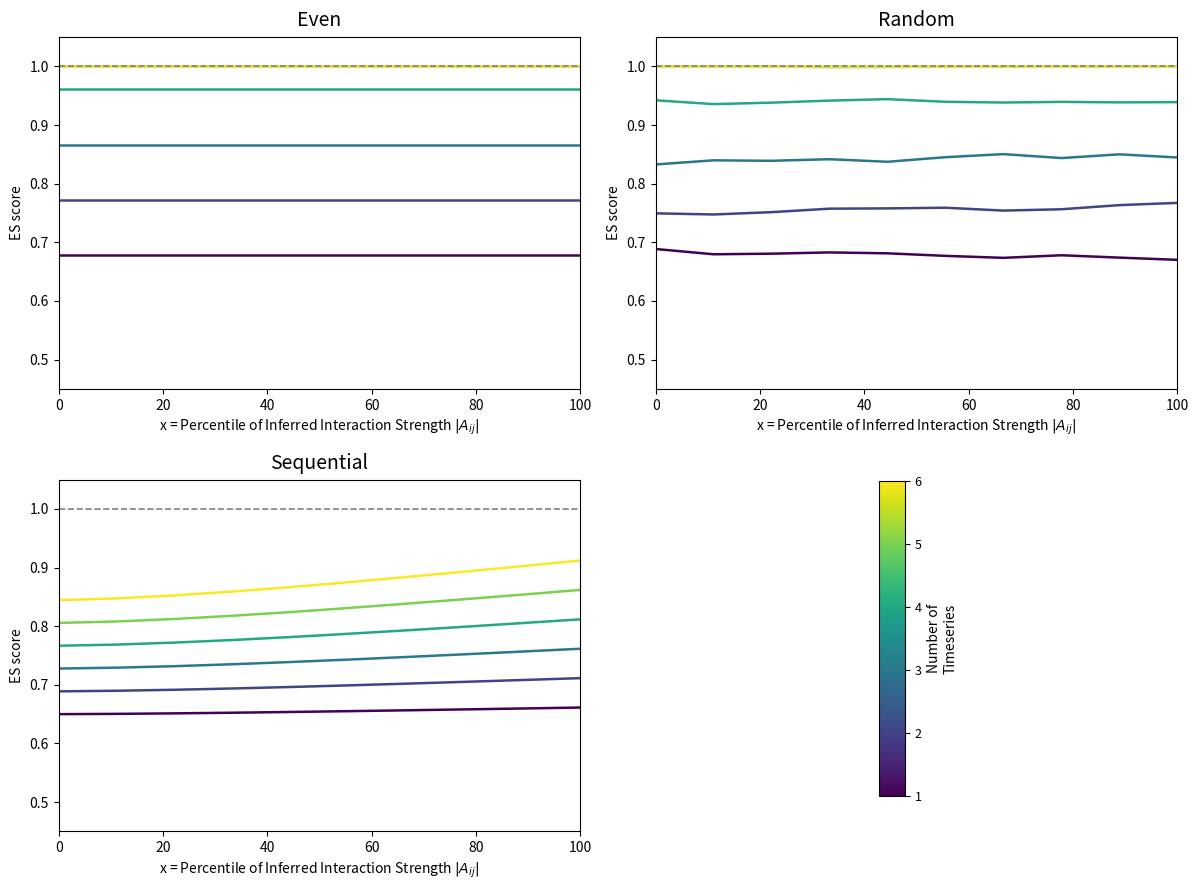

What is the sum of all Series 1 values?

6.5